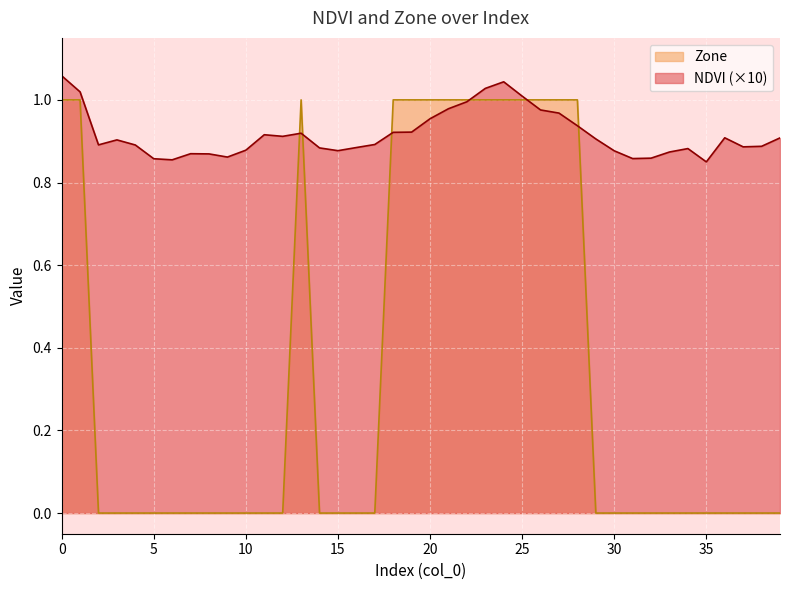

The Zone series shows 0.4 at 33. True or false?

False